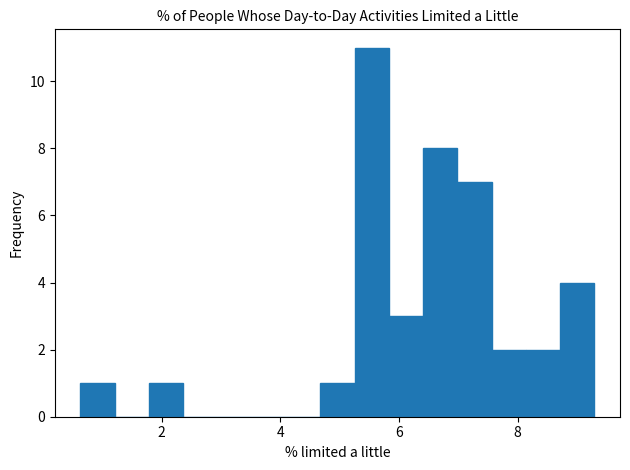

Around what value on the x-axis is the tallest bar? Give the approximate position of its centre, as read against the axis.

5.6